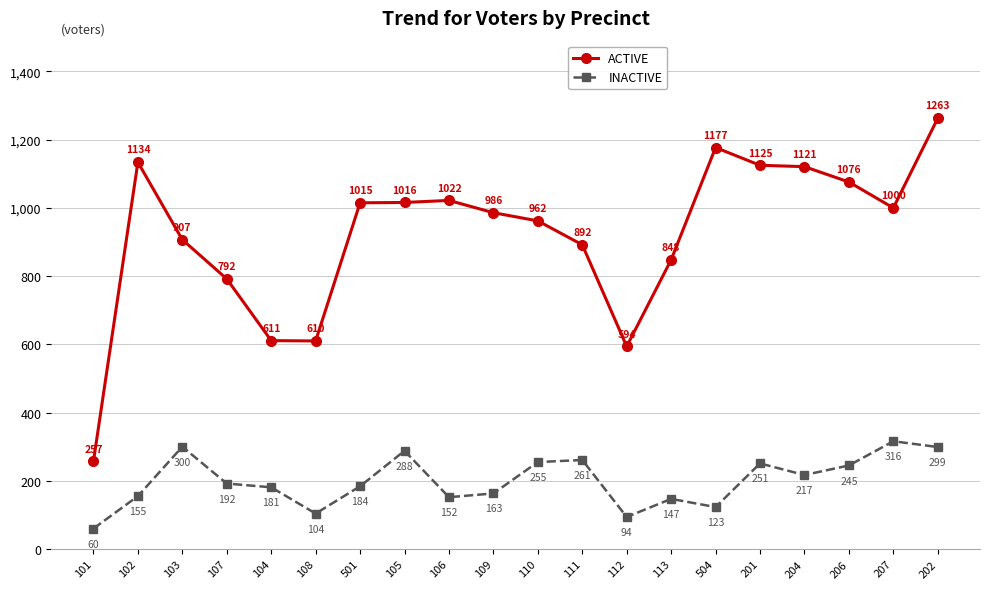

What are all the series names shown in the legend?

ACTIVE, INACTIVE